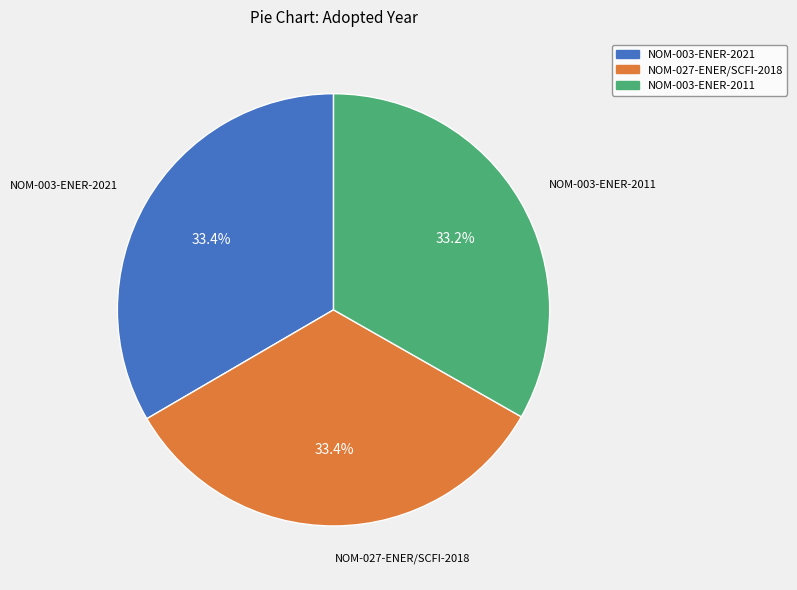

To the nearest percent, what is the average slice percentage?

33%